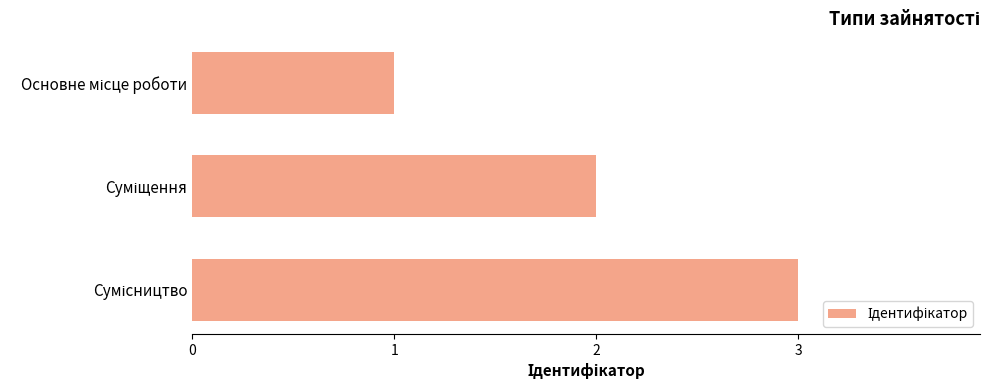

How many series are shown in this chart?

1